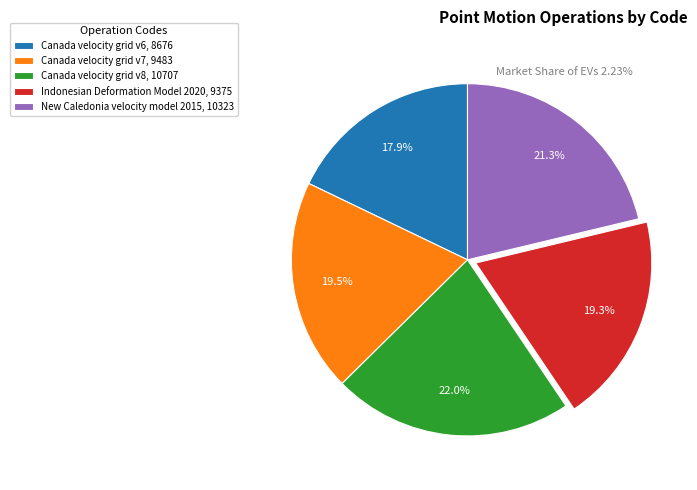

Does Canada velocity grid v7, 9483 account for over 50% of the chart?

No